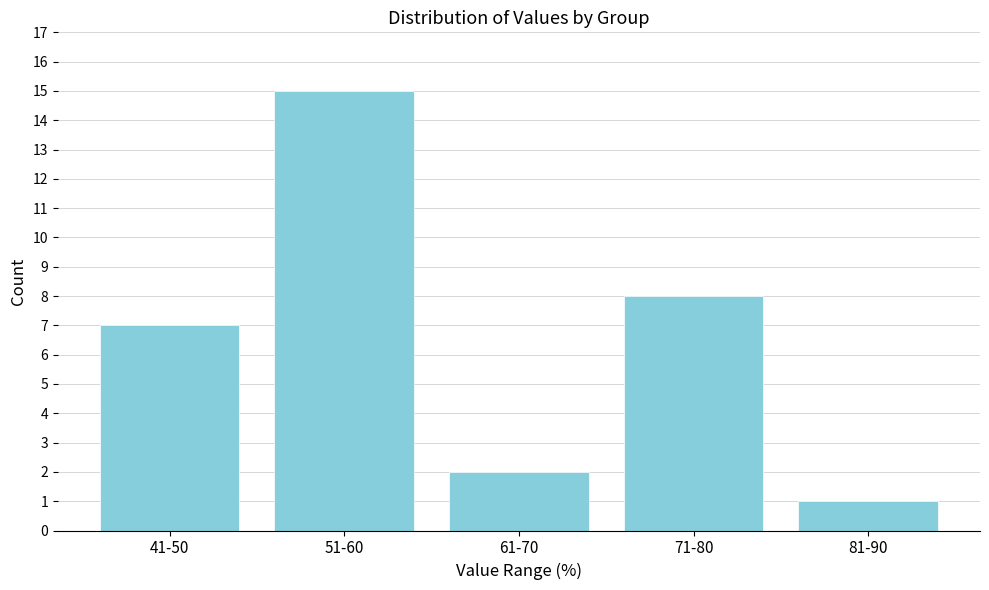

Reading left to right, extract all data points from this chart.

41-50=7	51-60=15	61-70=2	71-80=8	81-90=1